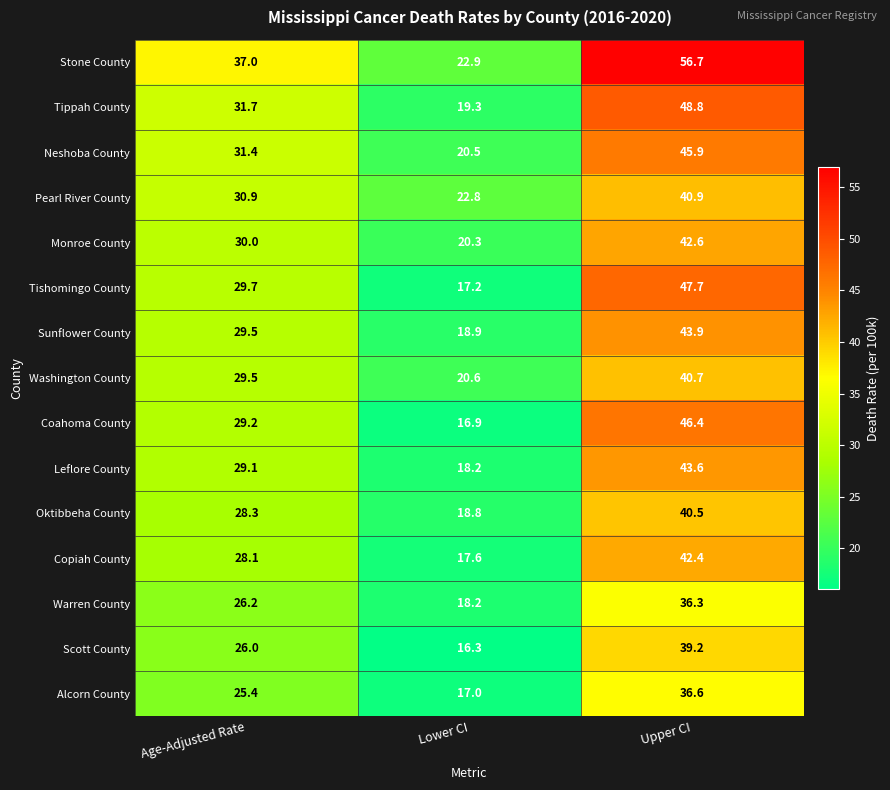

Is it true that Monroe County equals 7.5 at Lower CI?

False